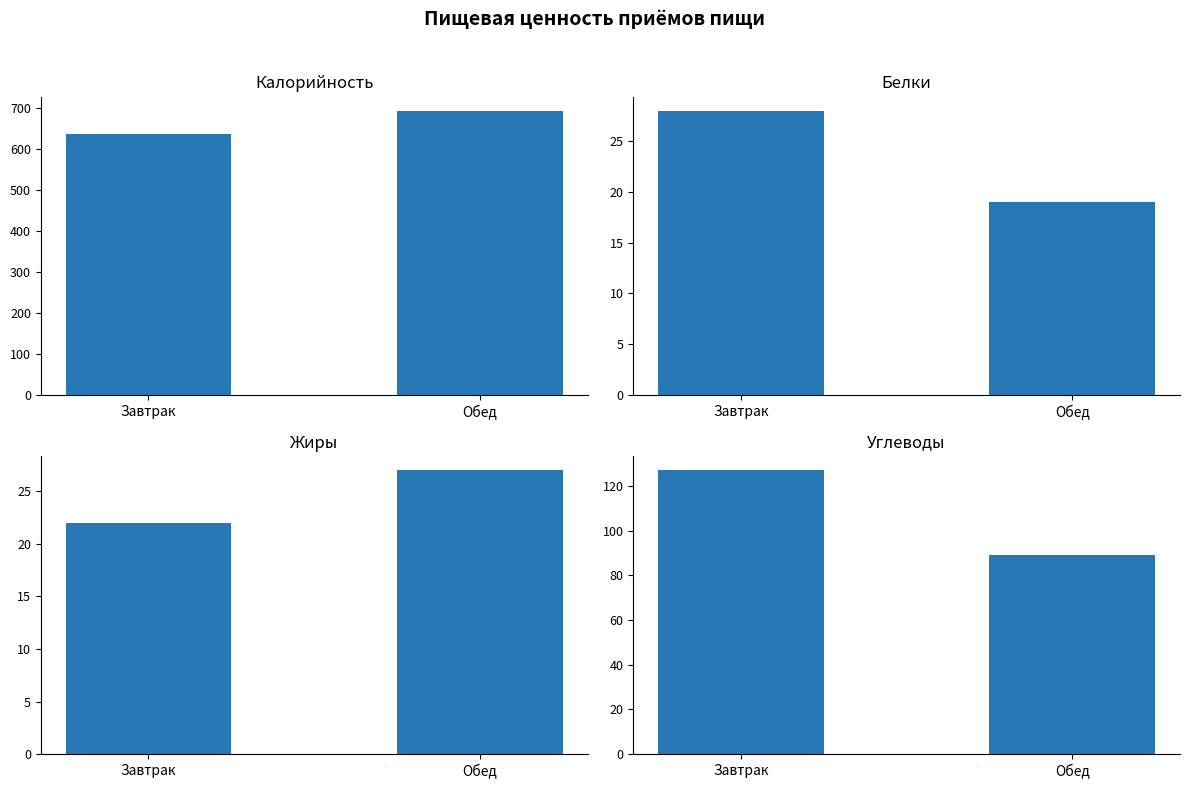

Reading right to left, list all the values displayed in this chart.

Калорийность: Обед=694	Завтрак=637
Белки: Обед=19	Завтрак=28
Жиры: Обед=27	Завтрак=22
Углеводы: Обед=89	Завтрак=127